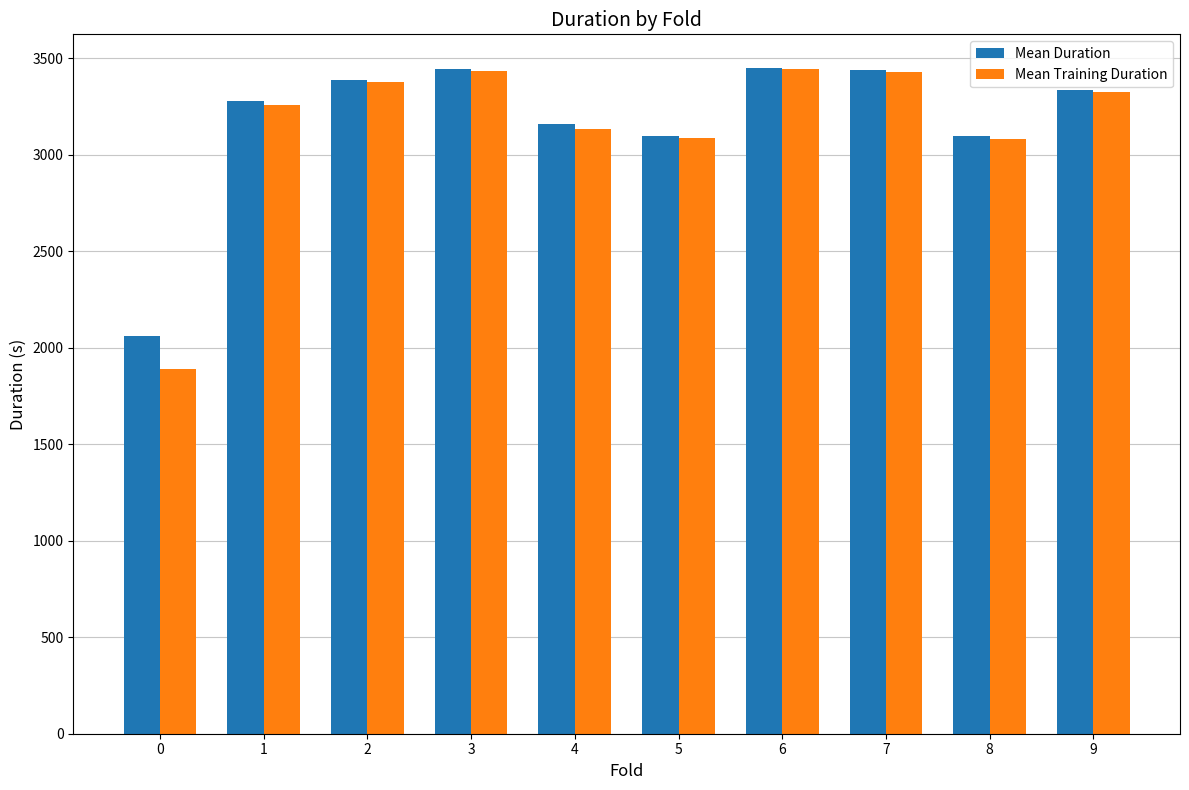

What is the difference between the second highest and second lowest values in the Mean Training Duration series?

351.3